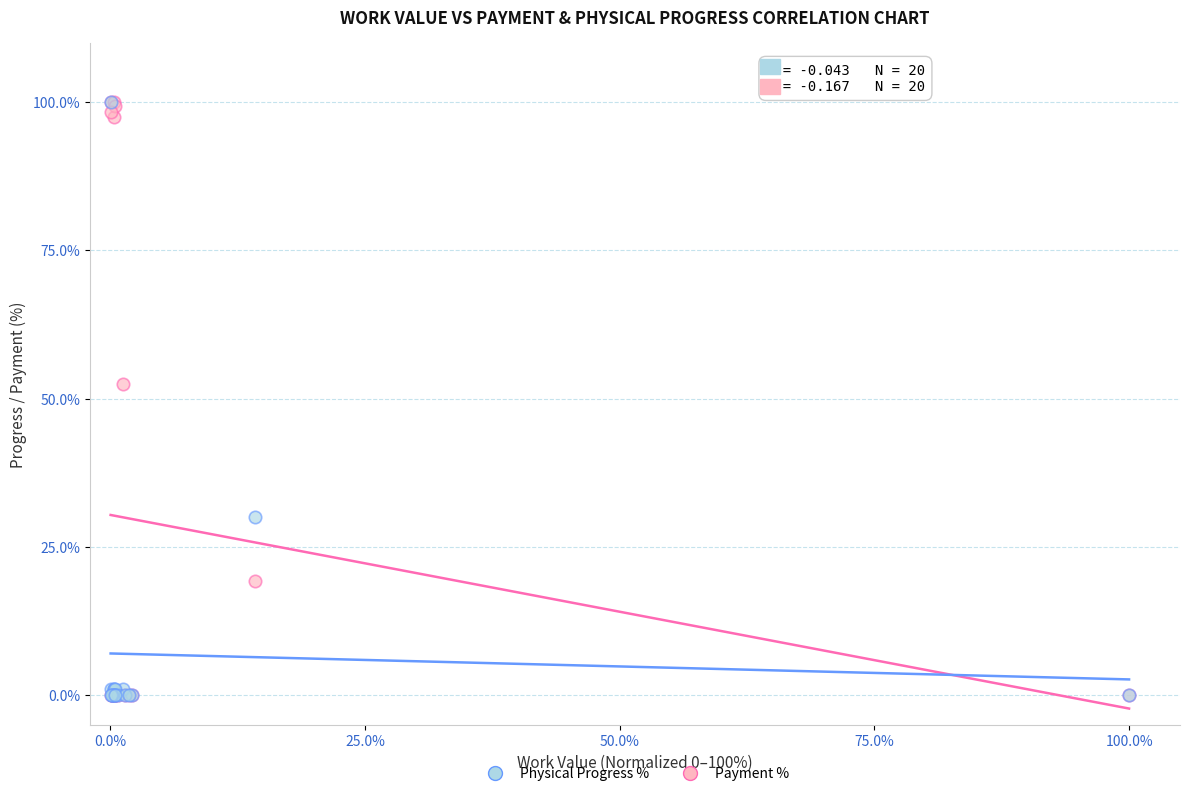

In the Payment % series, what Y value is closest to 50?

52.4